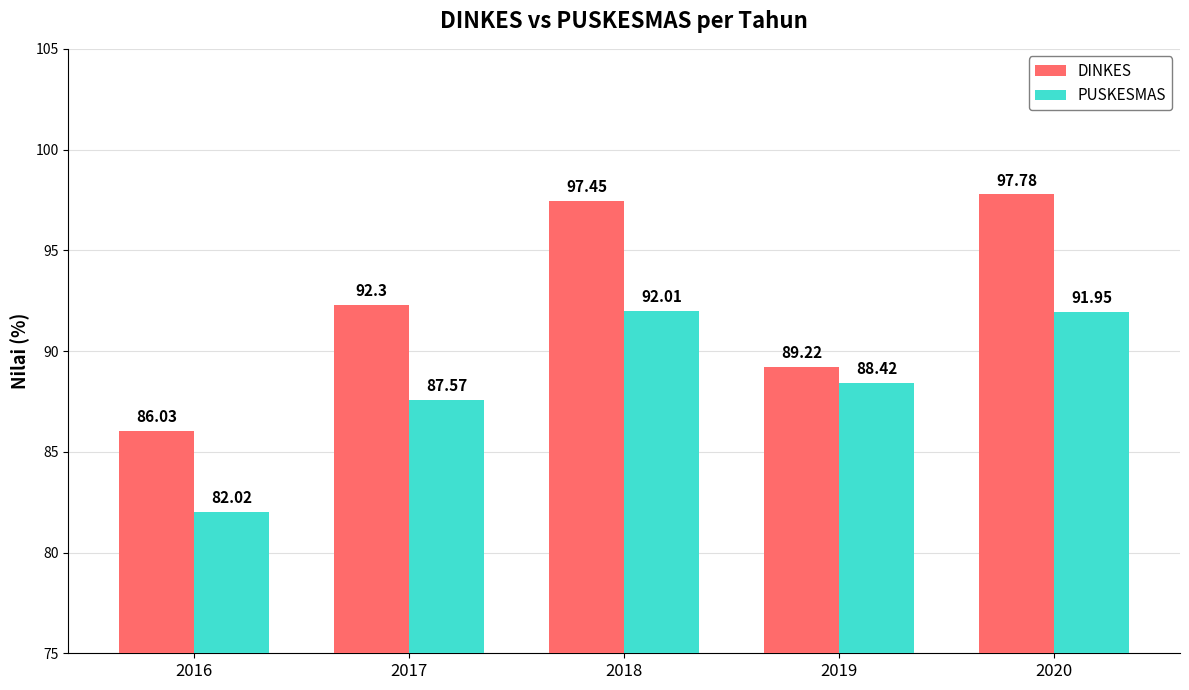

What is the sum of all DINKES values?

462.8